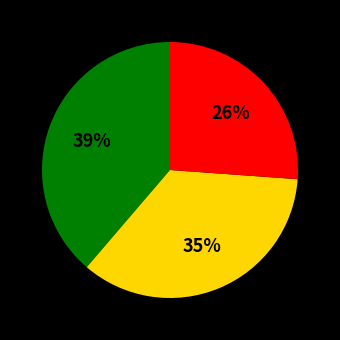

To the nearest percent, what is the average slice percentage?

33%